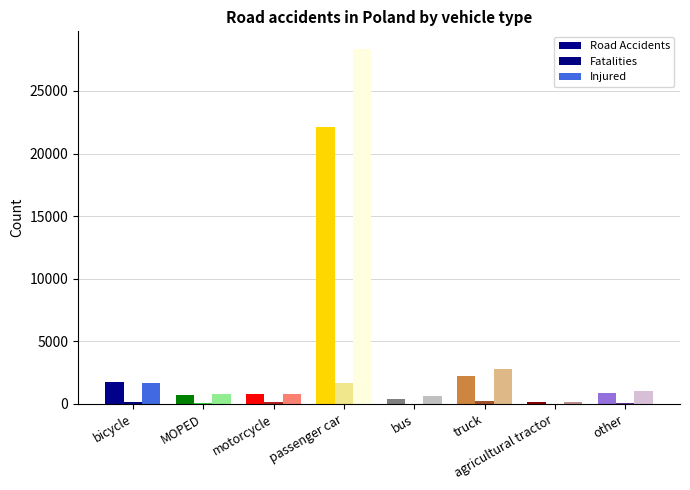

True or false: Fatalities has a value of 132 at motorcycle.

True